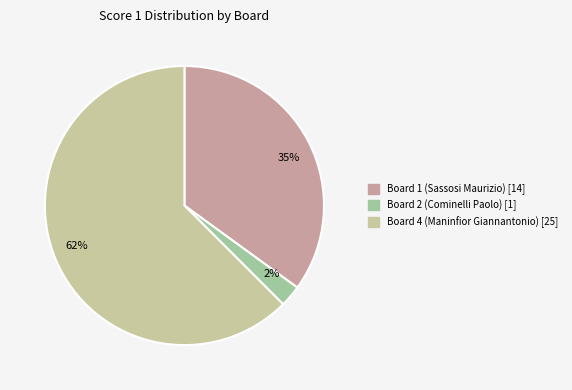

Which slice is the largest?

62%